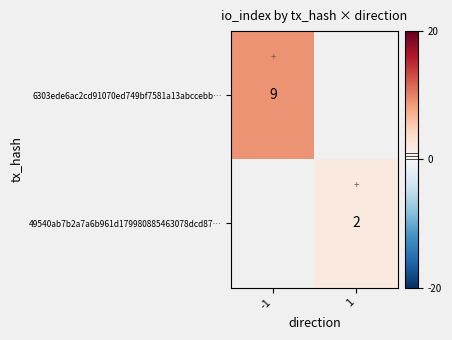

True or false: 6303ede6ac2cd91070ed749bf7581a13abccebb… has a value of 14 at -1.

False